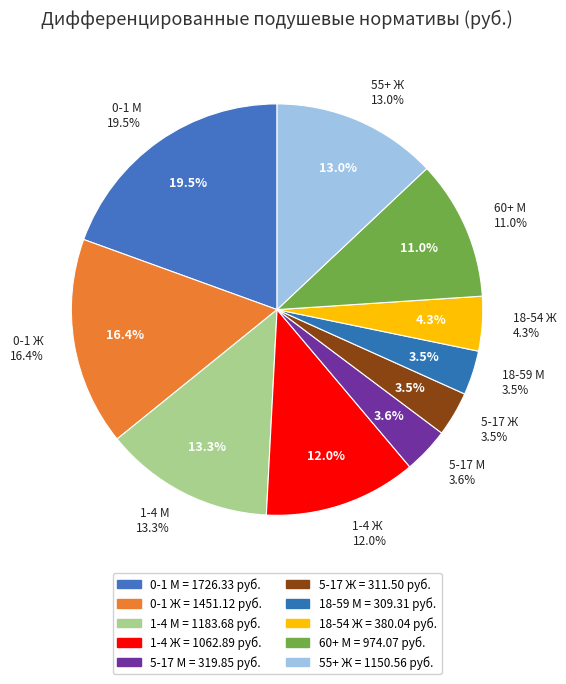

Is there a majority slice in this chart?

No